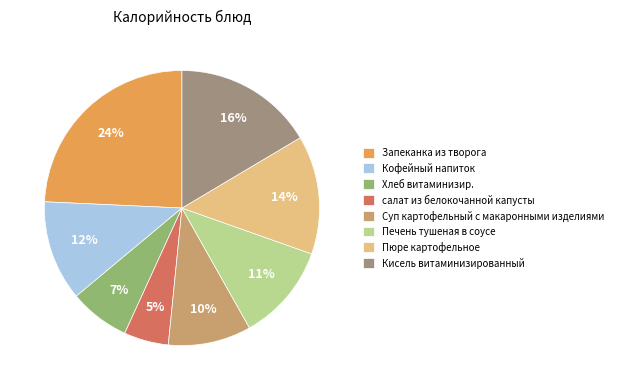

Which slice is the smallest?

салат из белокочанной капусты